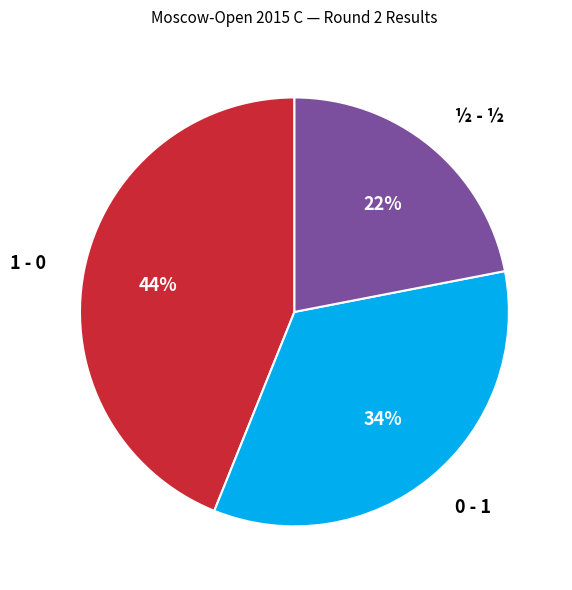

Rank the categories by value from lowest to highest.

½ - ½, 0 - 1, 1 - 0